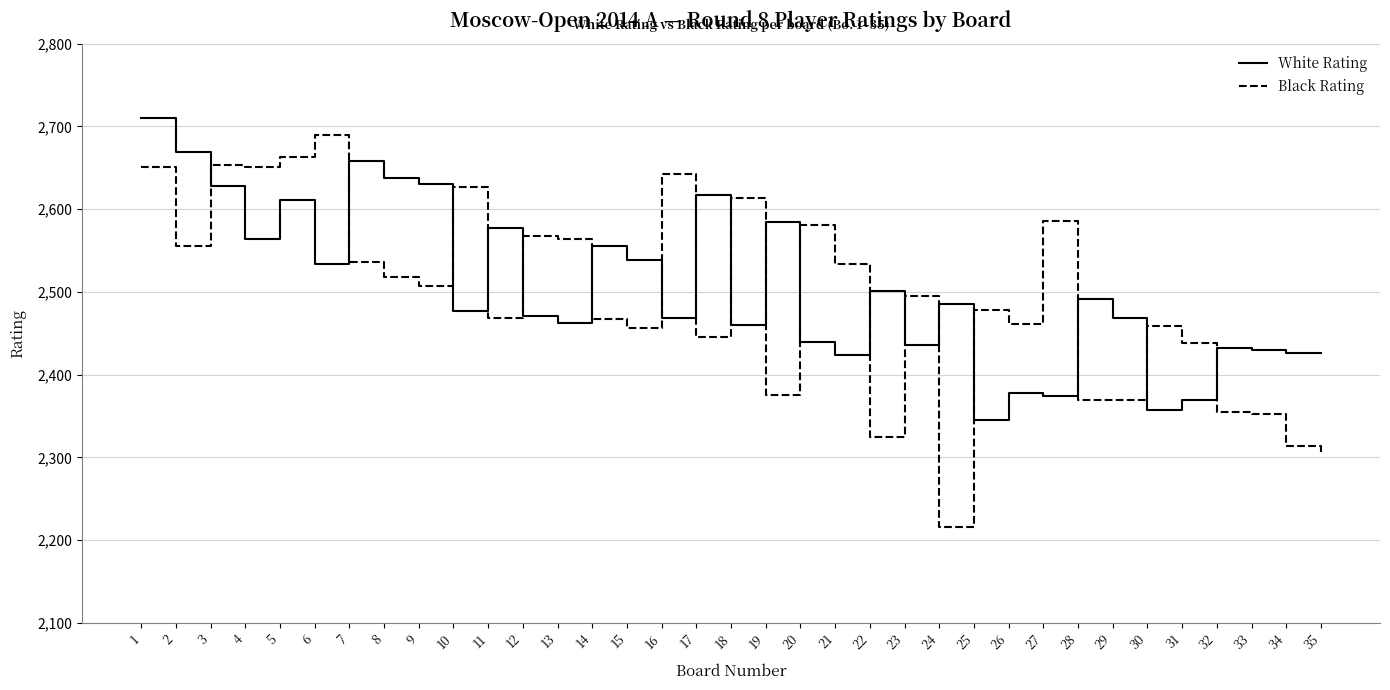

Rank the series at 13 from lowest to highest value.

White Rating, Black Rating